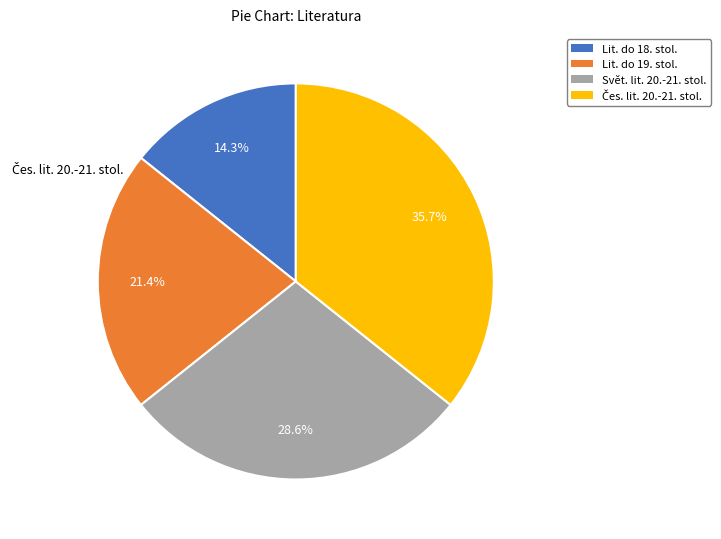

How many slices are in this pie chart?

4